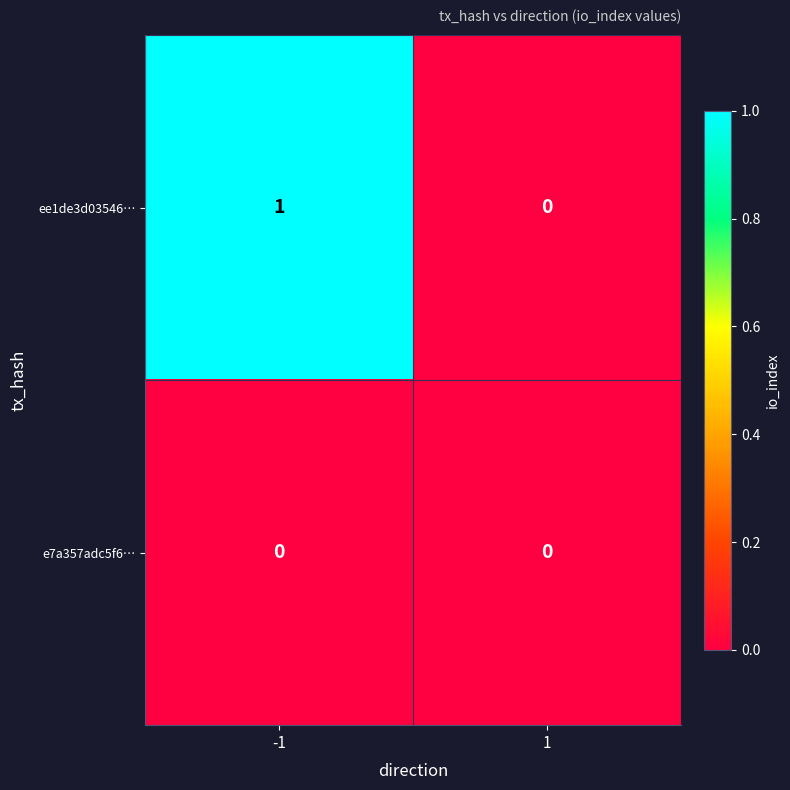

True or false: ee1de3d03546… has a value of 0 at 1.

True